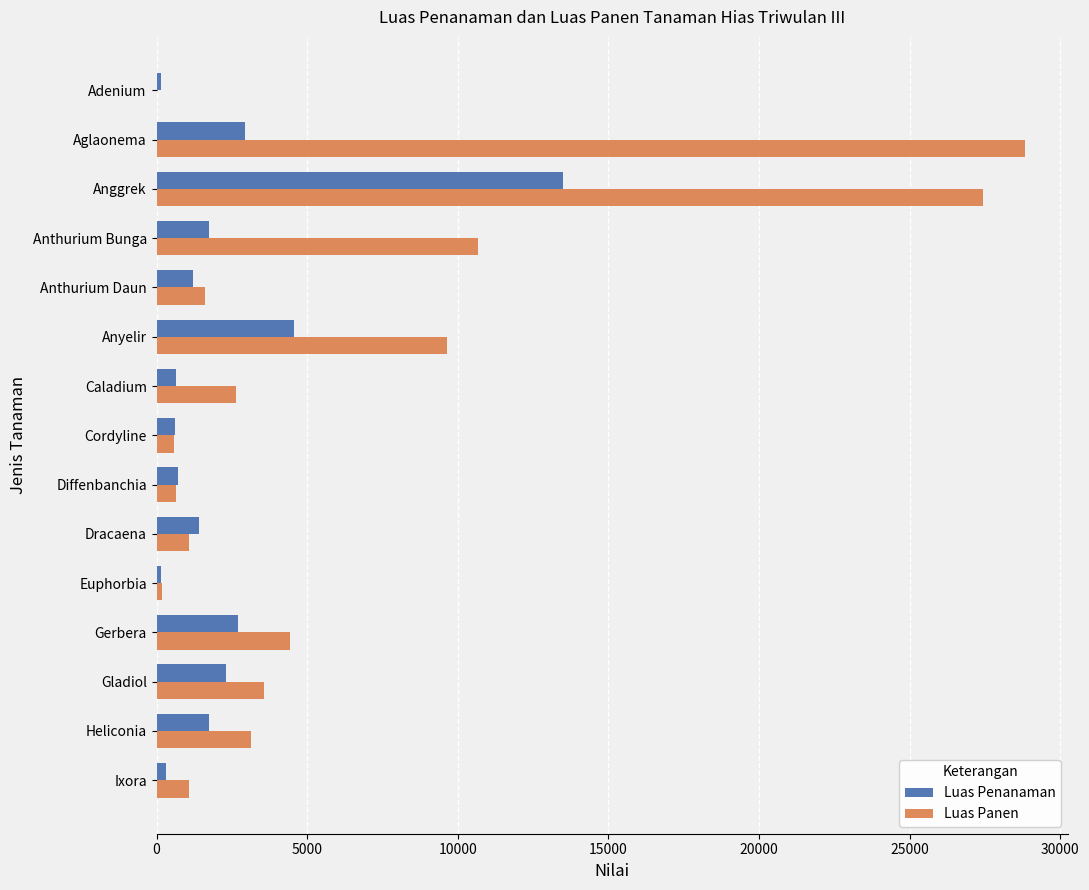

At which category does the chart reach its peak across all series?

Aglaonema